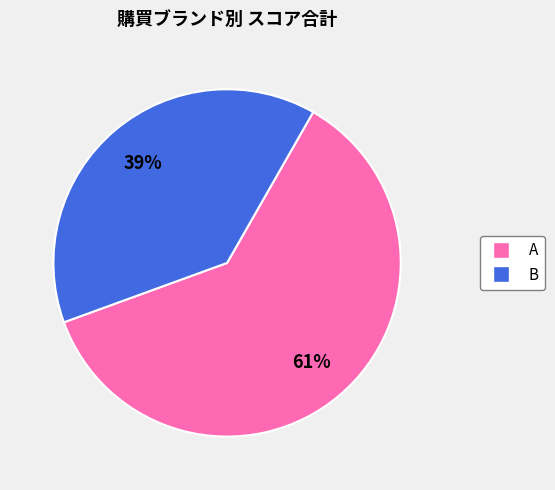

To the nearest percent, what is the combined percentage of A and B?

100%